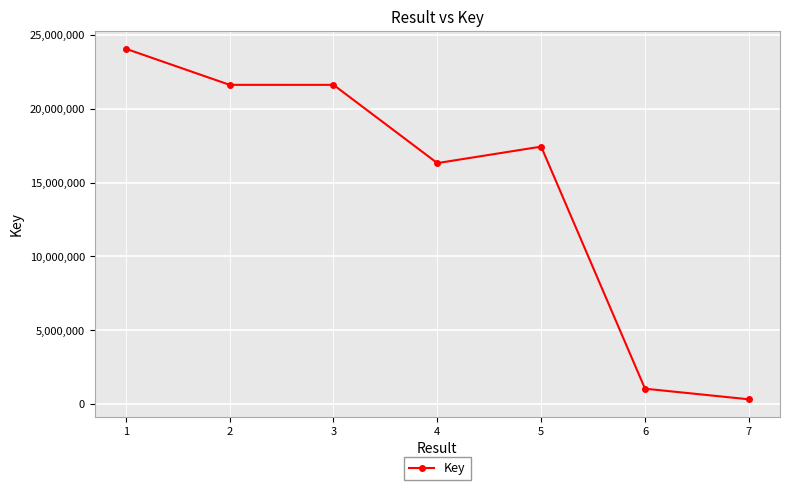

What is the change in value from 1 to 2?

-2442115